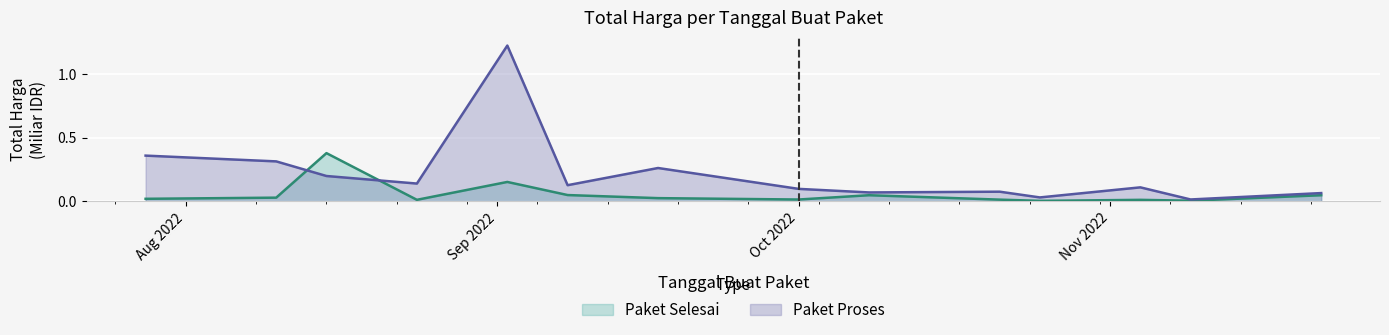

What is the difference between the maximum and second lowest values in the Paket Selesai series?

0.4